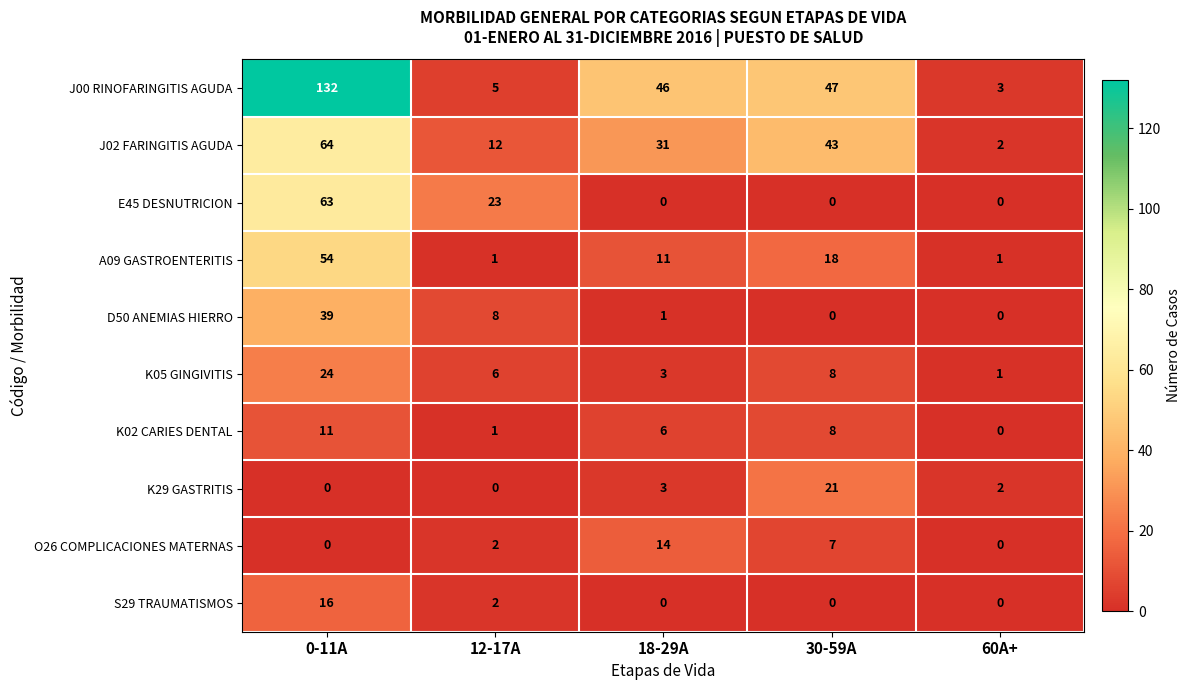

What is the sum of all K29 GASTRITIS values?

26